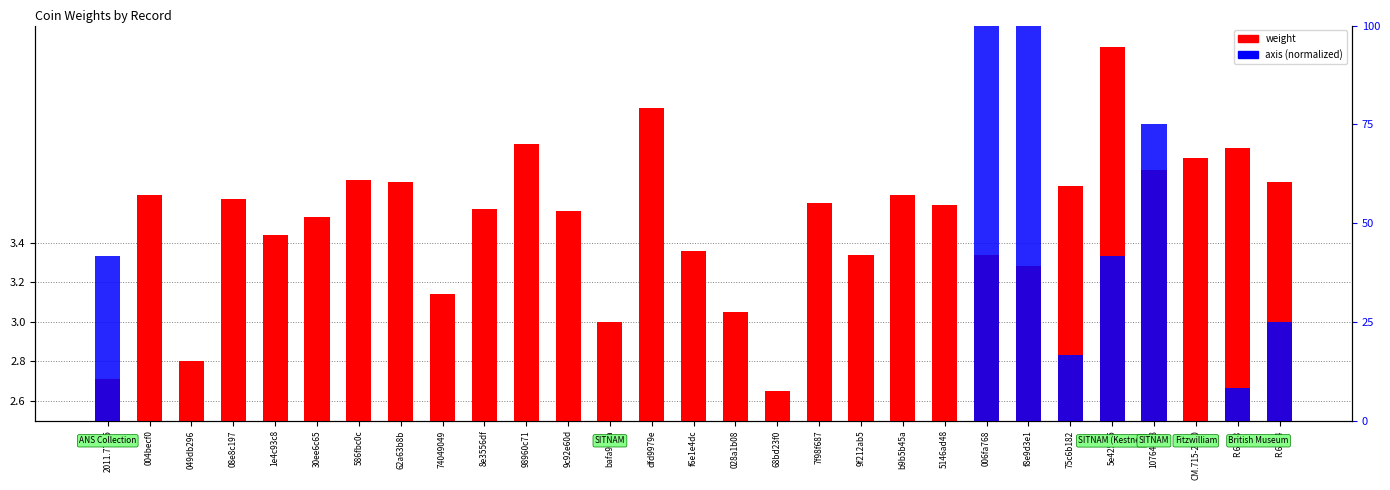

Which series has the largest total across all categories?

axis (normalized)